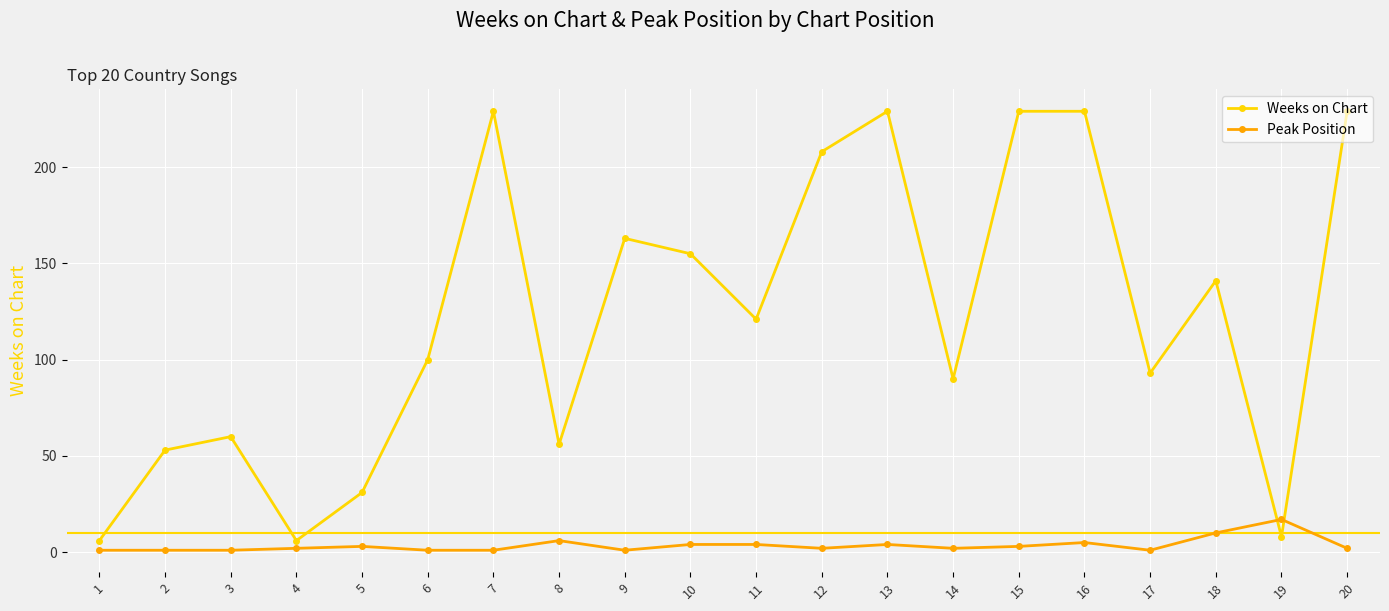

What is the greatest value displayed?

229